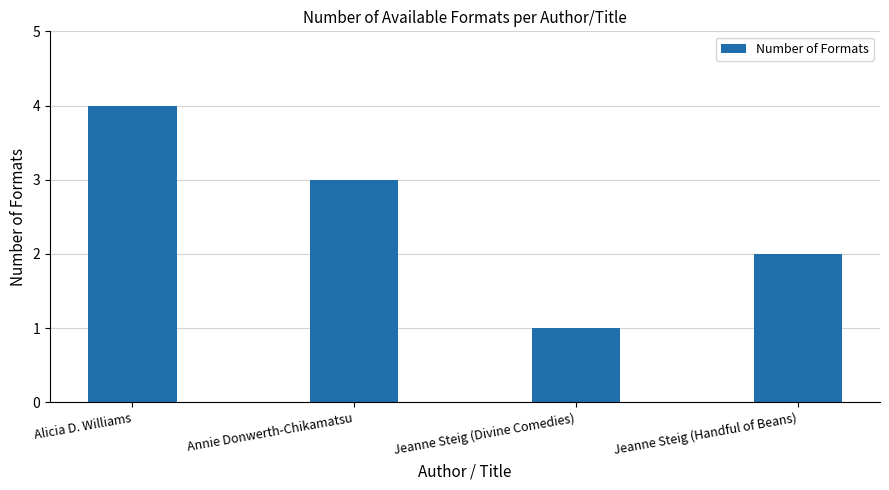

What is the label of the 4th bar from the left?

Jeanne Steig (Handful of Beans)